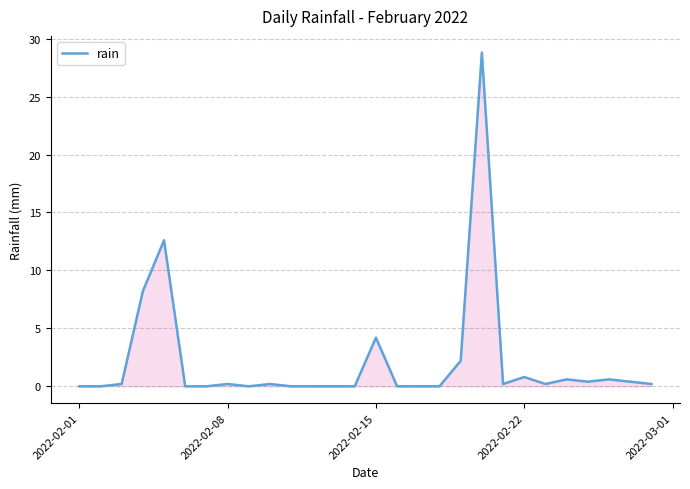

What is the greatest value displayed?

28.8